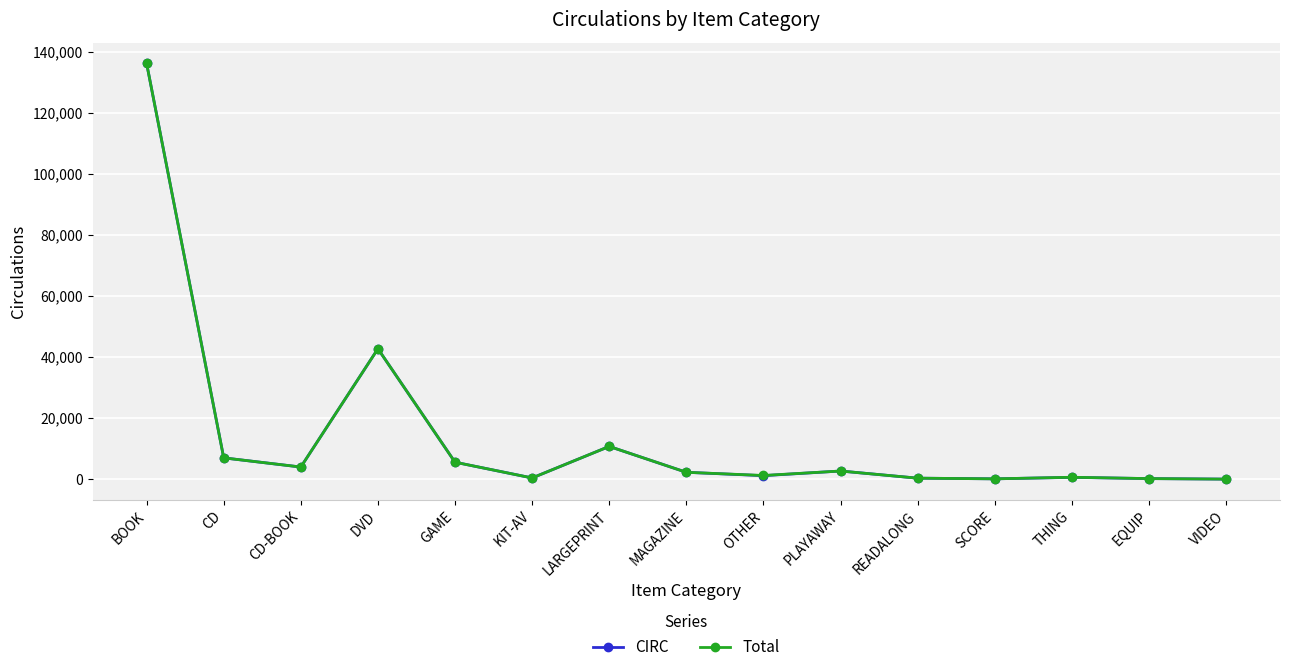

The Total series shows 136254 at BOOK. True or false?

True